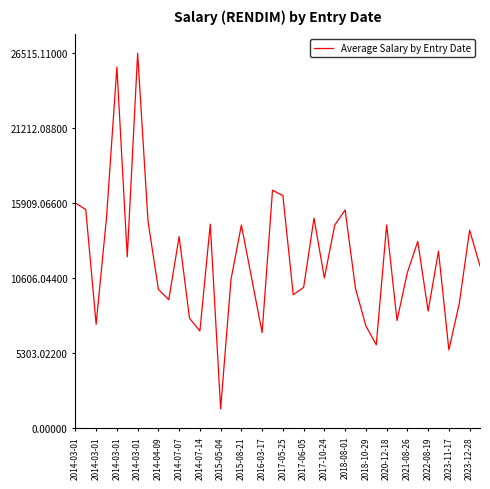

What is the smallest value displayed?

1388.2